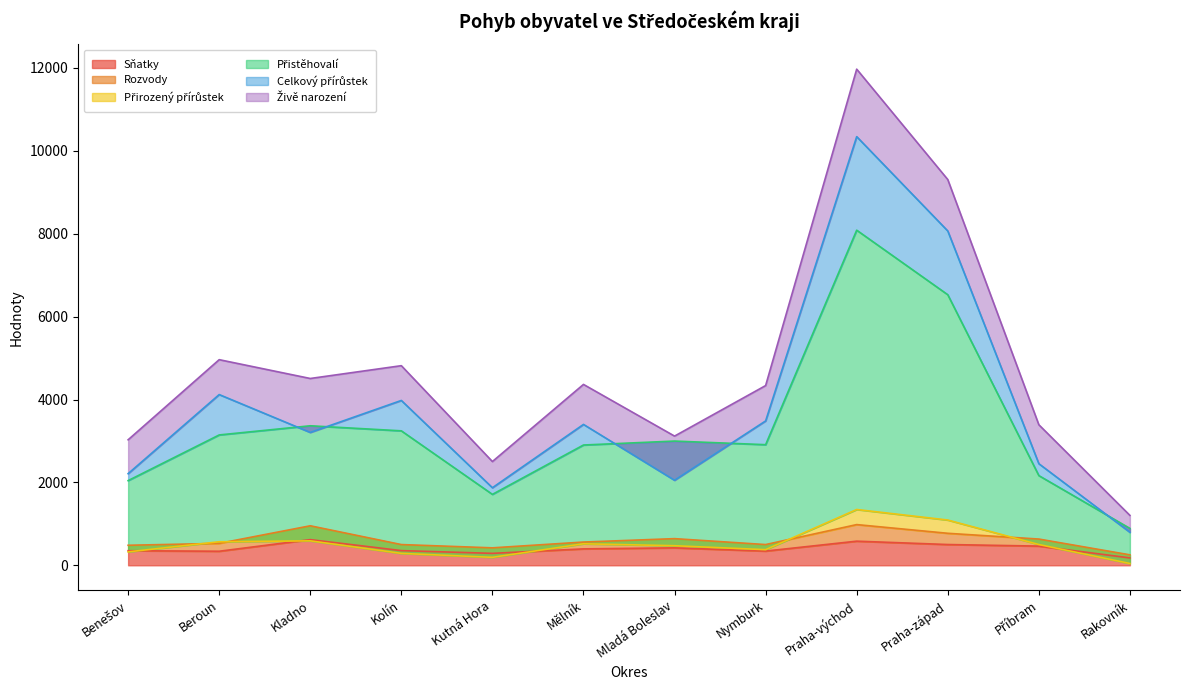

What is the difference between the Sňatky values at Rakovník and Beroun?

161